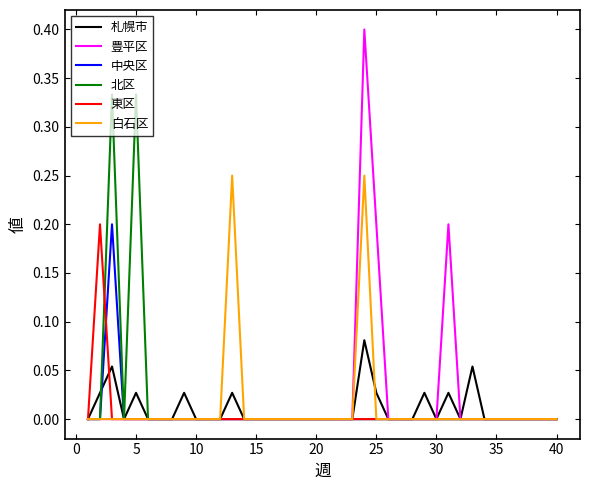

Which series has the largest range (max minus min)?

豊平区